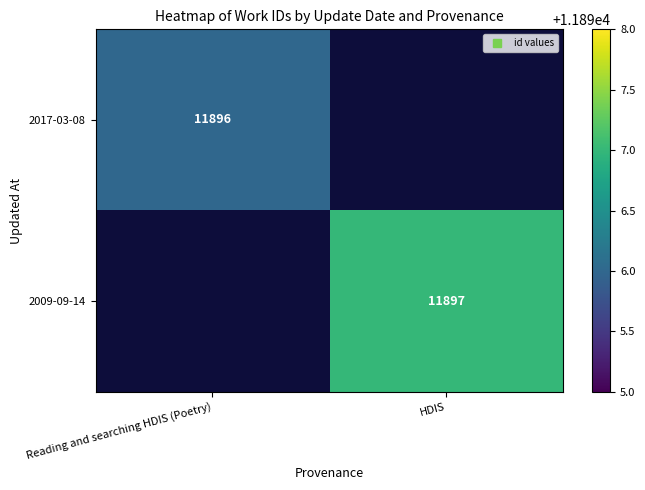

Is the value of 2009-09-14 at Reading and searching HDIS (Poetry) greater than the value of 2017-03-08 at Reading and searching HDIS (Poetry)?

No